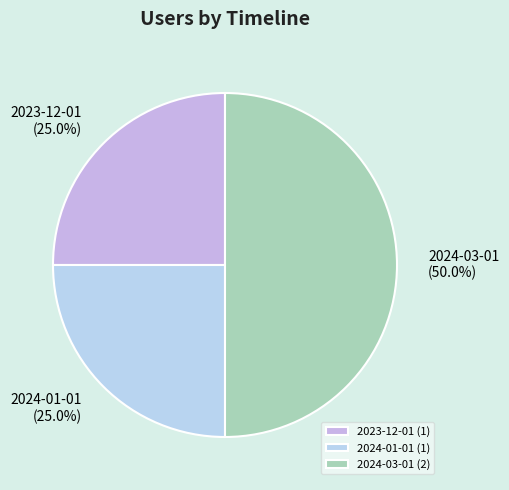

Does 2024-01-01 represent more than half of the total?

No